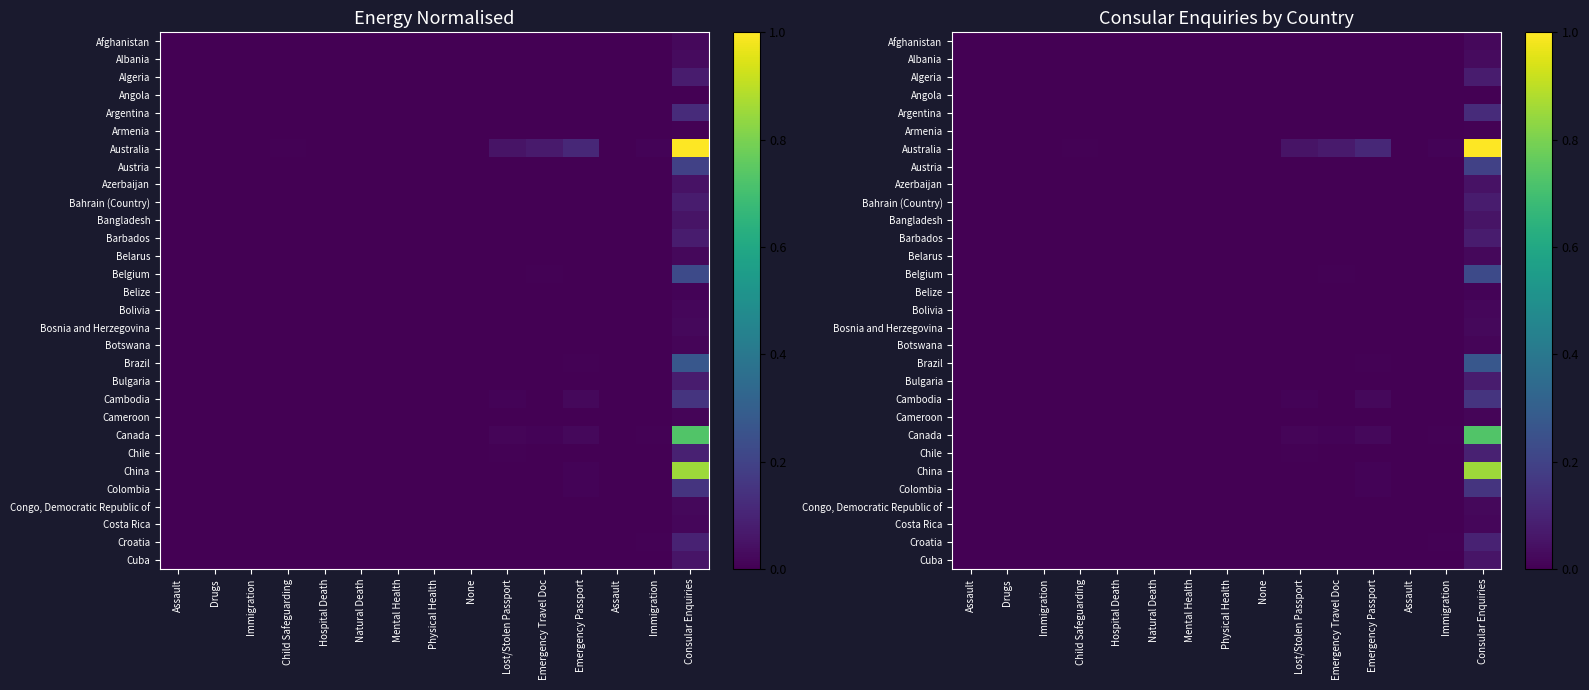

Which series has the largest total across all categories?

Australia